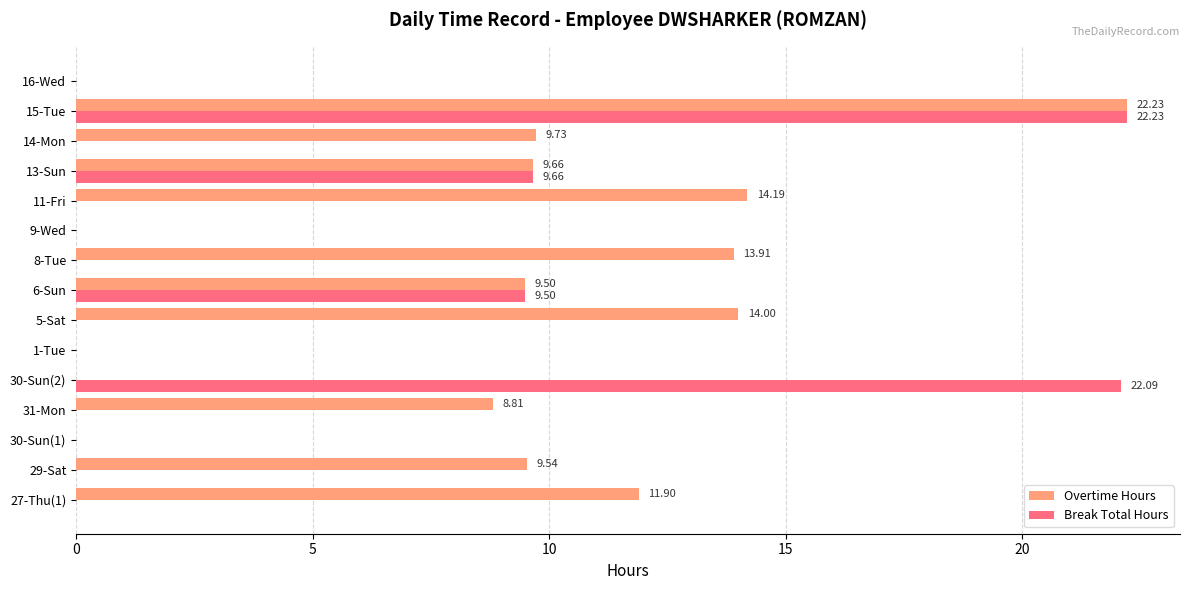

Count the number of data series in this chart.

2